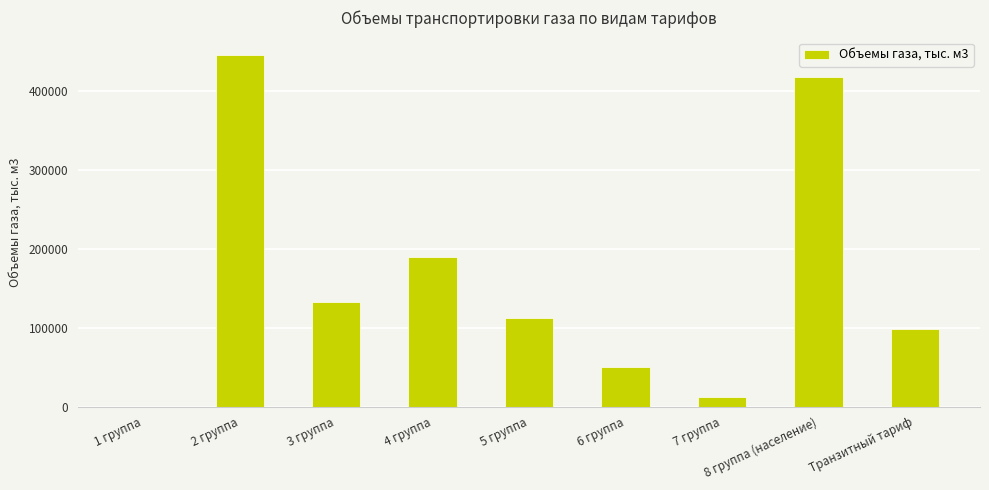

What is the sum of all values?

1459796.2